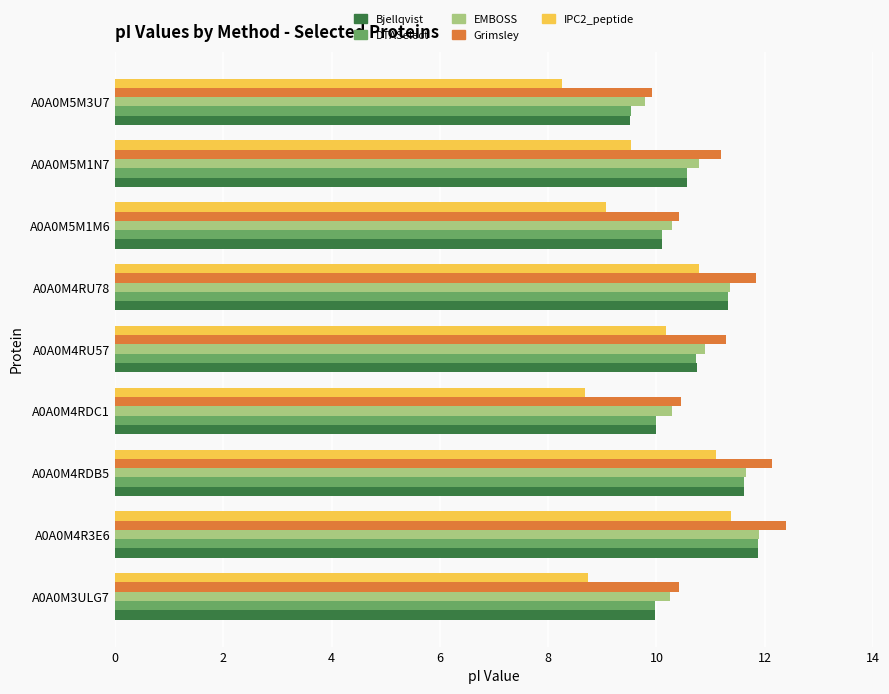

At which category does the chart reach its minimum across all series?

A0A0M5M3U7